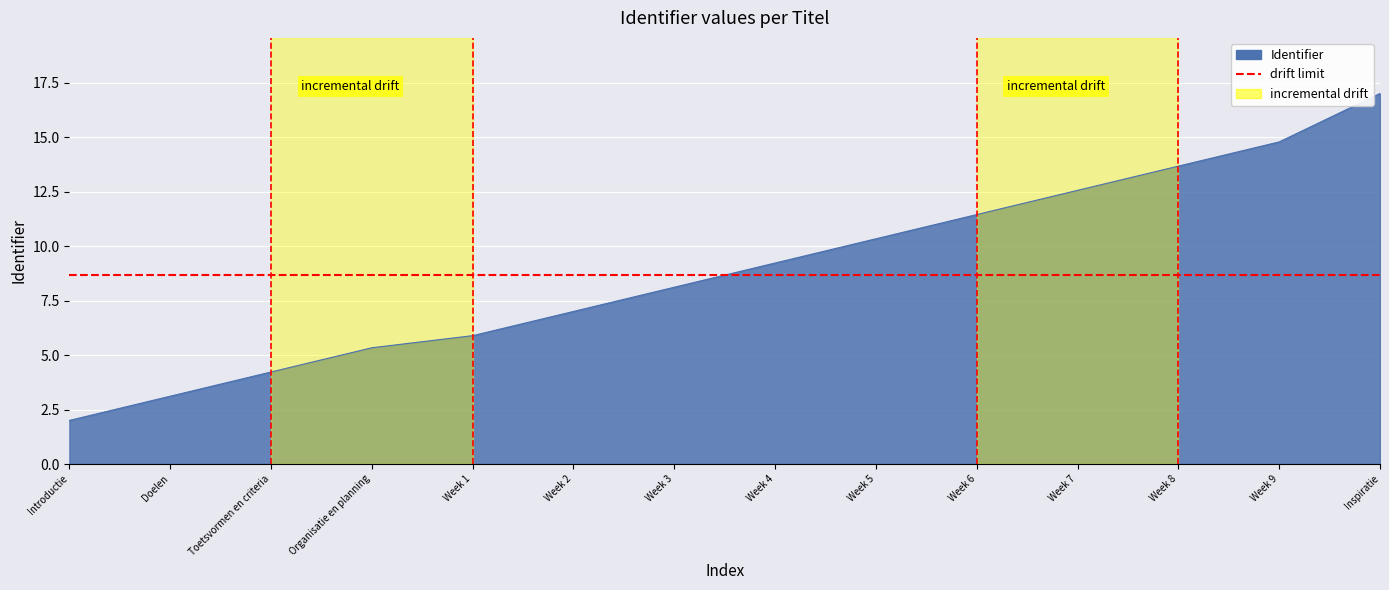

What is the label of the 5th point from the left?

Week 1